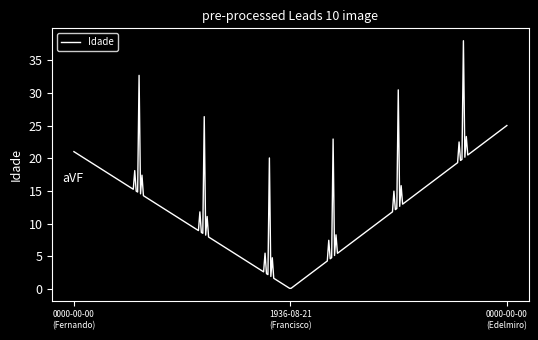

What is the difference between the maximum and minimum values?

37.9